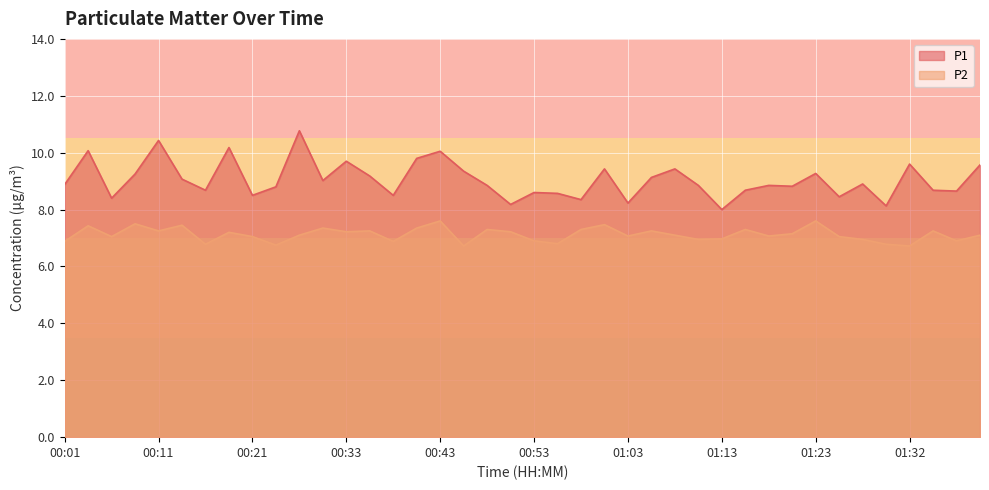

How many data points does each series have?

40